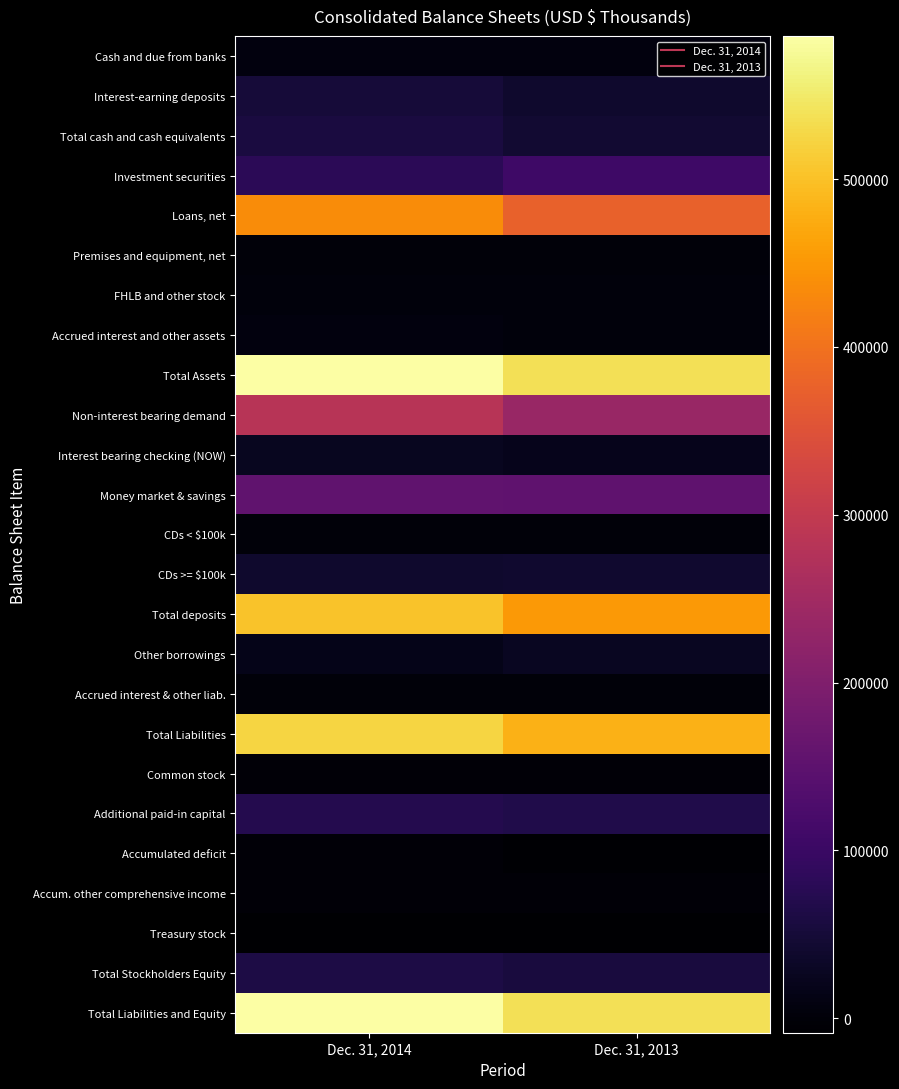

Reading left to right, transcribe all the data shown in this chart.

Cash and due from banks: Dec. 31, 2014=7484	Dec. 31, 2013=6648
Interest-earning deposits: Dec. 31, 2014=50980	Dec. 31, 2013=38040
Total cash and cash equivalents: Dec. 31, 2014=58464	Dec. 31, 2013=44688
Investment securities: Dec. 31, 2014=79689	Dec. 31, 2013=106272
Loans, net: Dec. 31, 2014=435257	Dec. 31, 2013=376312
Premises and equipment, net: Dec. 31, 2014=1460	Dec. 31, 2013=1285
FHLB and other stock: Dec. 31, 2014=4822	Dec. 31, 2013=4632
Accrued interest and other assets: Dec. 31, 2014=5526	Dec. 31, 2013=4956
Total Assets: Dec. 31, 2014=585218	Dec. 31, 2013=538145
Non-interest bearing demand: Dec. 31, 2014=282217	Dec. 31, 2013=236869
Interest bearing checking (NOW): Dec. 31, 2014=25492	Dec. 31, 2013=21005
Money market & savings: Dec. 31, 2014=154706	Dec. 31, 2013=151879
CDs < $100k: Dec. 31, 2014=802	Dec. 31, 2013=870
CDs >= $100k: Dec. 31, 2014=39955	Dec. 31, 2013=42143
Total deposits: Dec. 31, 2014=503172	Dec. 31, 2013=452766
Other borrowings: Dec. 31, 2014=17500	Dec. 31, 2013=27500
Accrued interest & other liab.: Dec. 31, 2014=2853	Dec. 31, 2013=2491
Total Liabilities: Dec. 31, 2014=523525	Dec. 31, 2013=482757
Common stock: Dec. 31, 2014=121	Dec. 31, 2013=114
Additional paid-in capital: Dec. 31, 2014=71736	Dec. 31, 2013=67231
Accumulated deficit: Dec. 31, 2014=-1675	Dec. 31, 2013=-4036
Accum. other comprehensive income: Dec. 31, 2014=162	Dec. 31, 2013=52
Treasury stock: Dec. 31, 2014=-8651	Dec. 31, 2013=-7973
Total Stockholders Equity: Dec. 31, 2014=61693	Dec. 31, 2013=55388
Total Liabilities and Equity: Dec. 31, 2014=585218	Dec. 31, 2013=538145